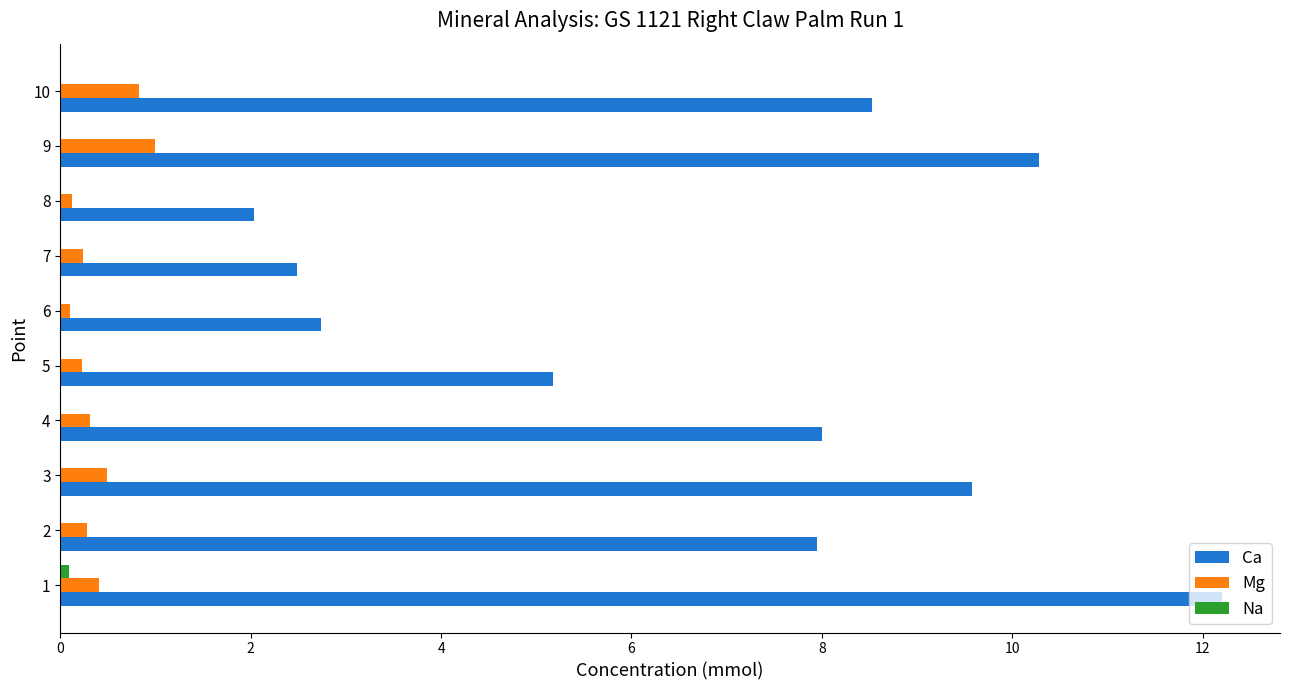

Which series changed the most between 8 and 9?

Ca